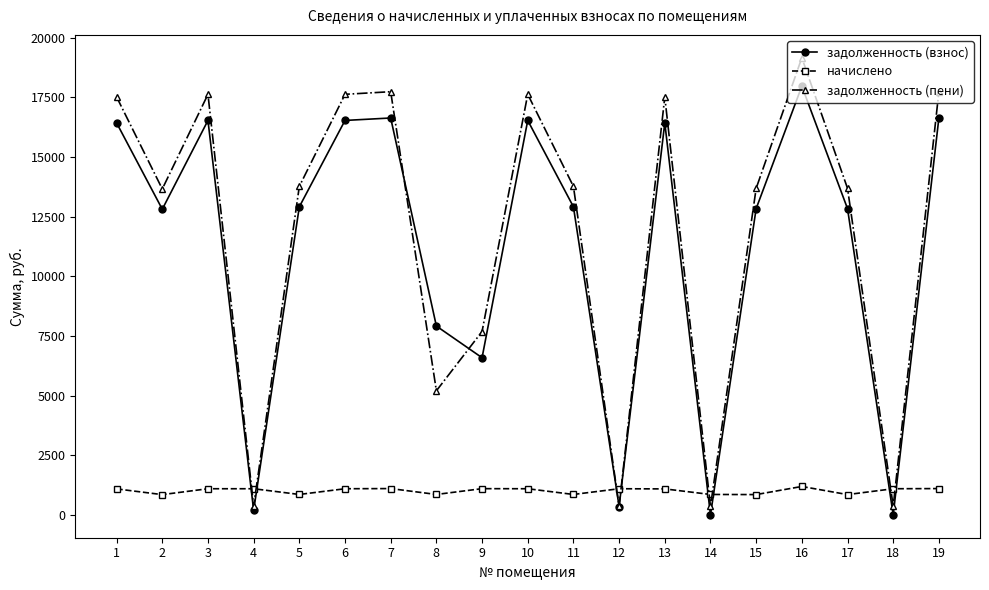

Which series ends up on top after the final intersection of задолженность (взнос) and задолженность (пени)?

задолженность (пени)